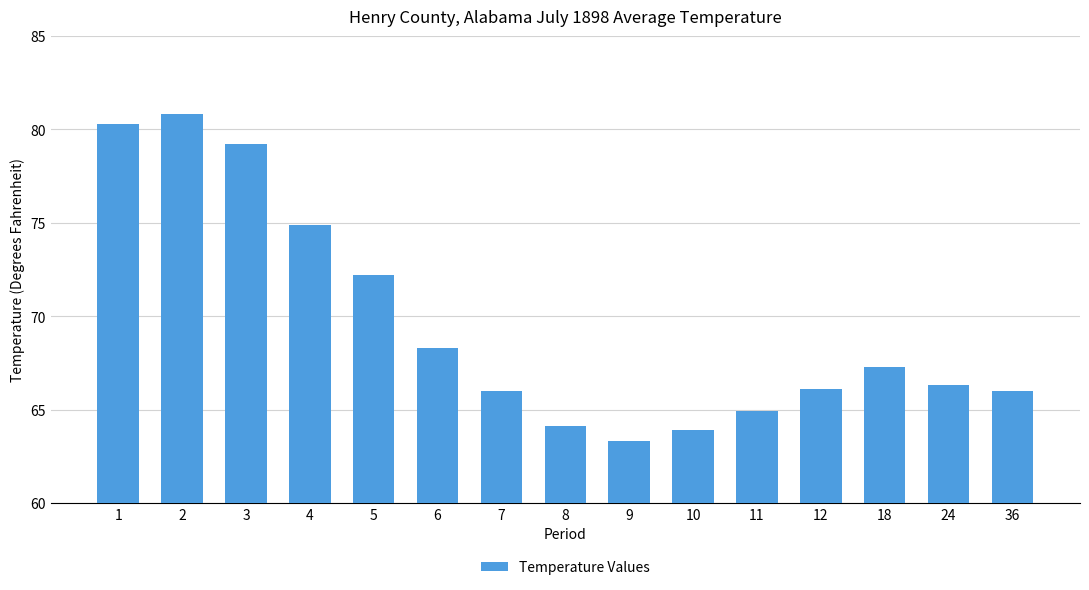

What is the sum of the values at 7 and 36?

132.0